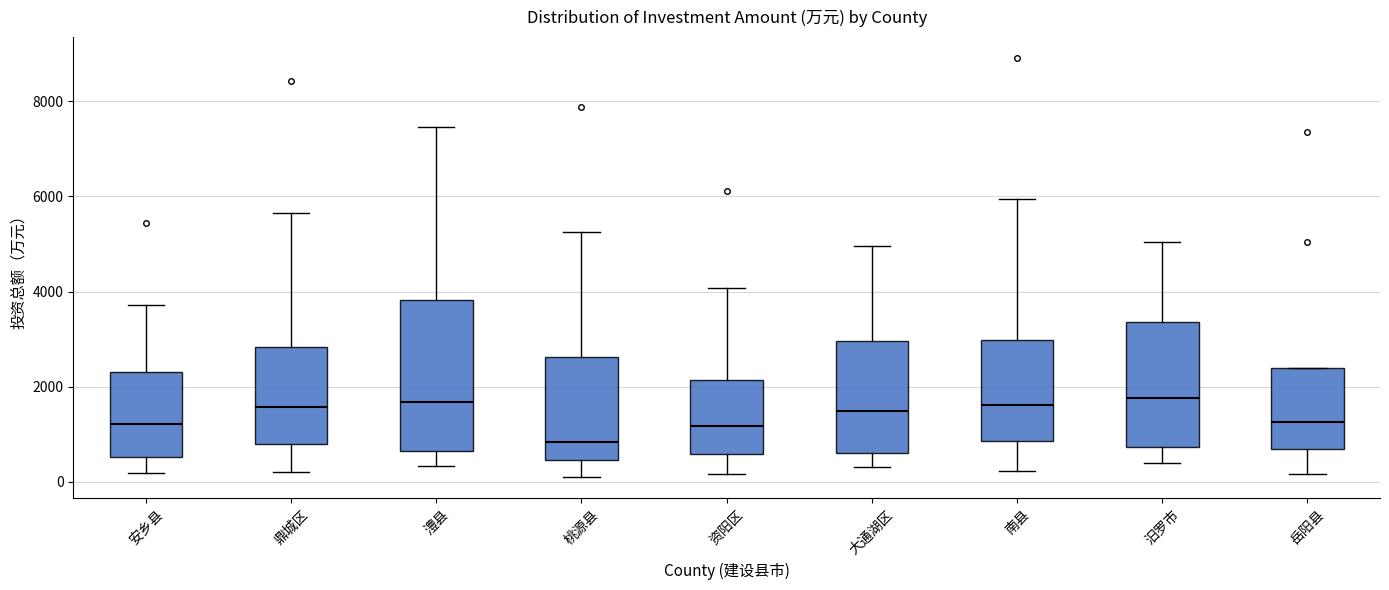

Reading left to right, read every box against the y-axis: the position of its median line, the range the box covers, and the ends of its whiskers. The values are not printed on the chart, so give them approximately, as read against the axis.

安乡县: median 1200, box 600 to 2400, whiskers 200 to 3800
鼎城区: median 1600, box 800 to 2800, whiskers 200 to 5600
澧县: median 1600, box 600 to 3800, whiskers 400 to 7400
桃源县: median 800, box 400 to 2600, whiskers 0 to 5200
资阳区: median 1200, box 600 to 2200, whiskers 200 to 4000
大通湖区: median 1400, box 600 to 3000, whiskers 400 to 5000
南县: median 1600, box 800 to 3000, whiskers 200 to 6000
汨罗市: median 1800, box 800 to 3400, whiskers 400 to 5000
岳阳县: median 1200, box 600 to 2400, whiskers 200 to 2400